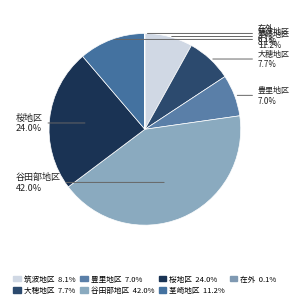

Which slice is the largest?

谷田部地区